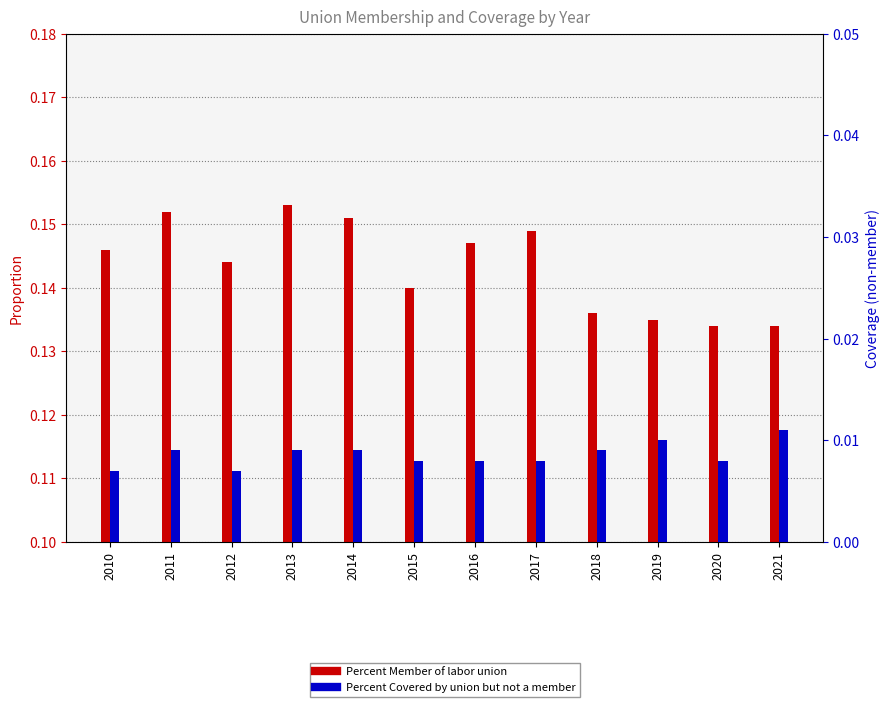

Are the bars horizontal?

No